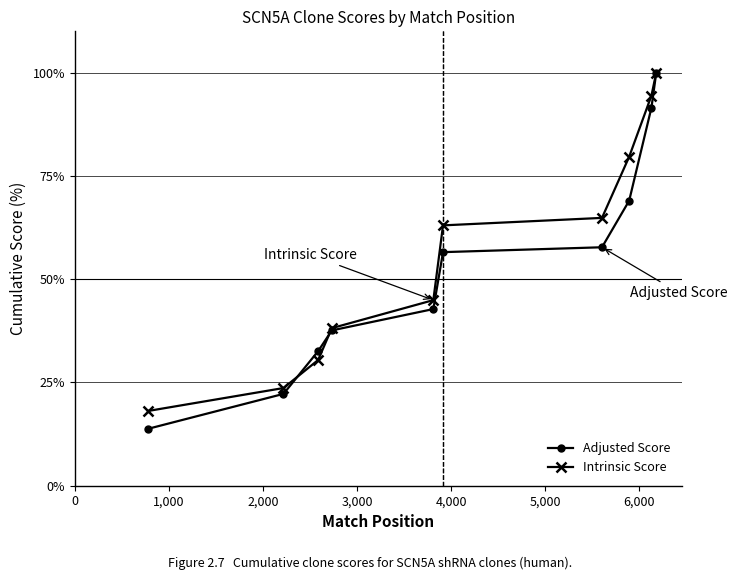

What is the value of the Intrinsic Score point at the 1st from the left?

18.1